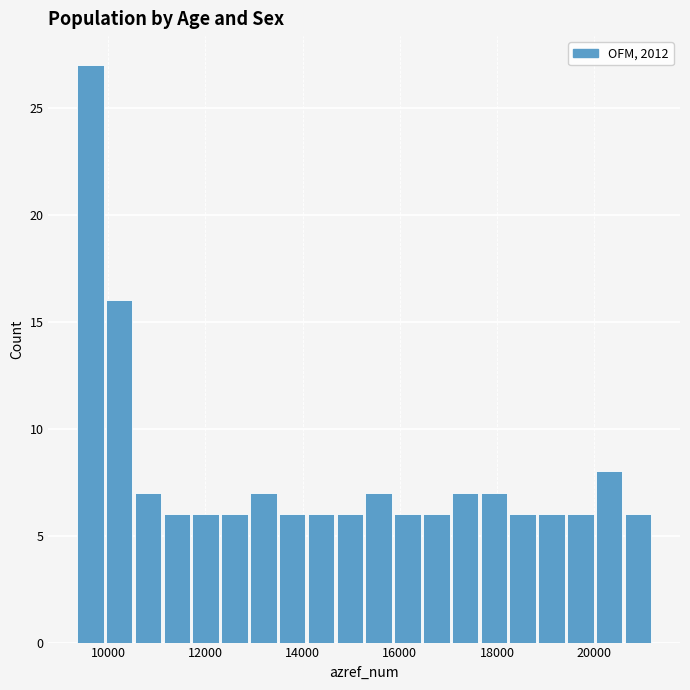

Read against the x-axis, roughly where is the centre of the tallest bar?

9600